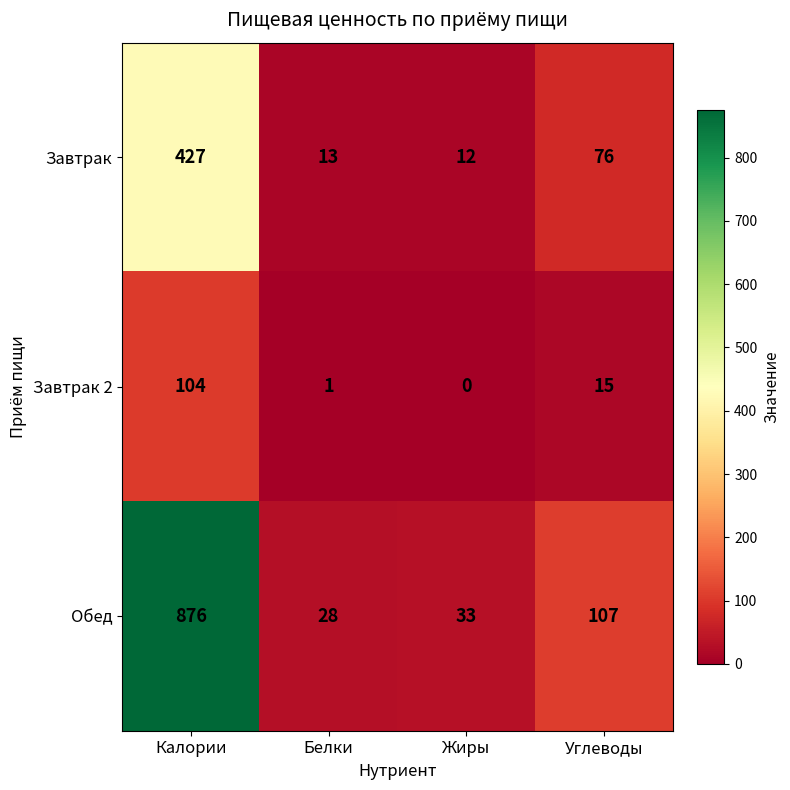

At which category does the chart reach its minimum across all series?

Жиры